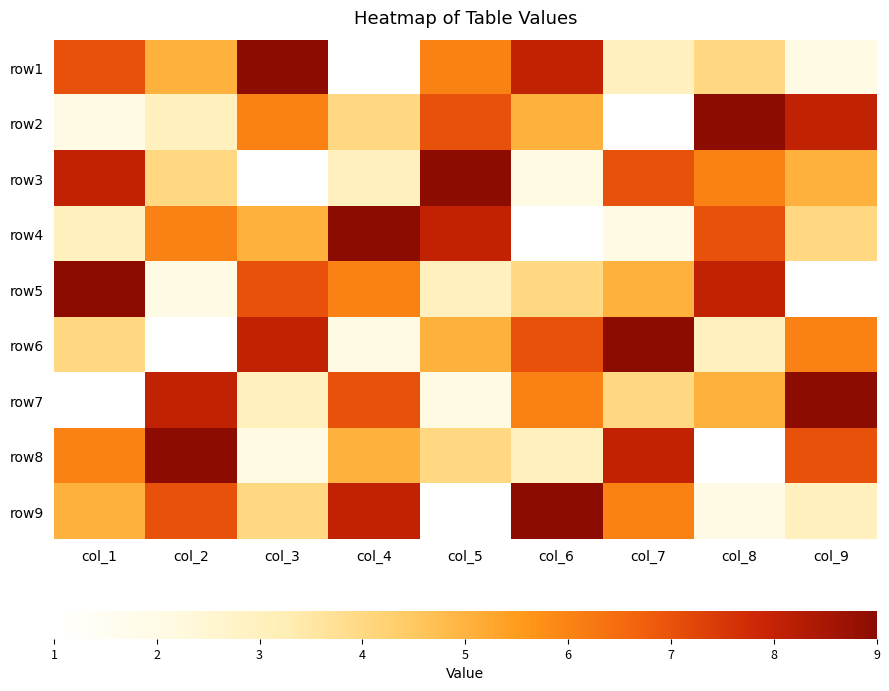

How many distinct data groups are displayed?

9